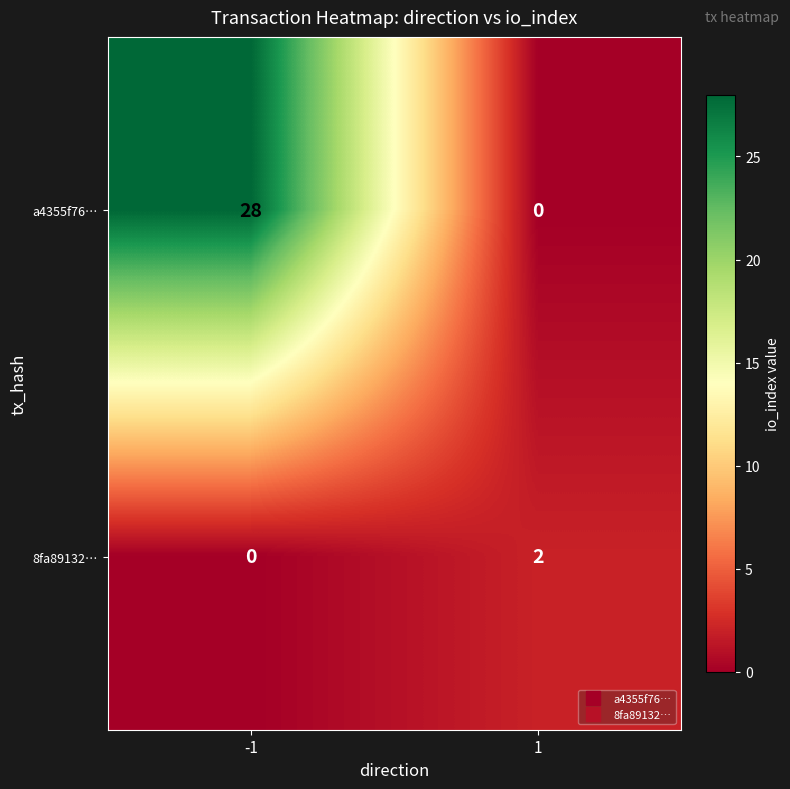

How many series are shown in this chart?

2